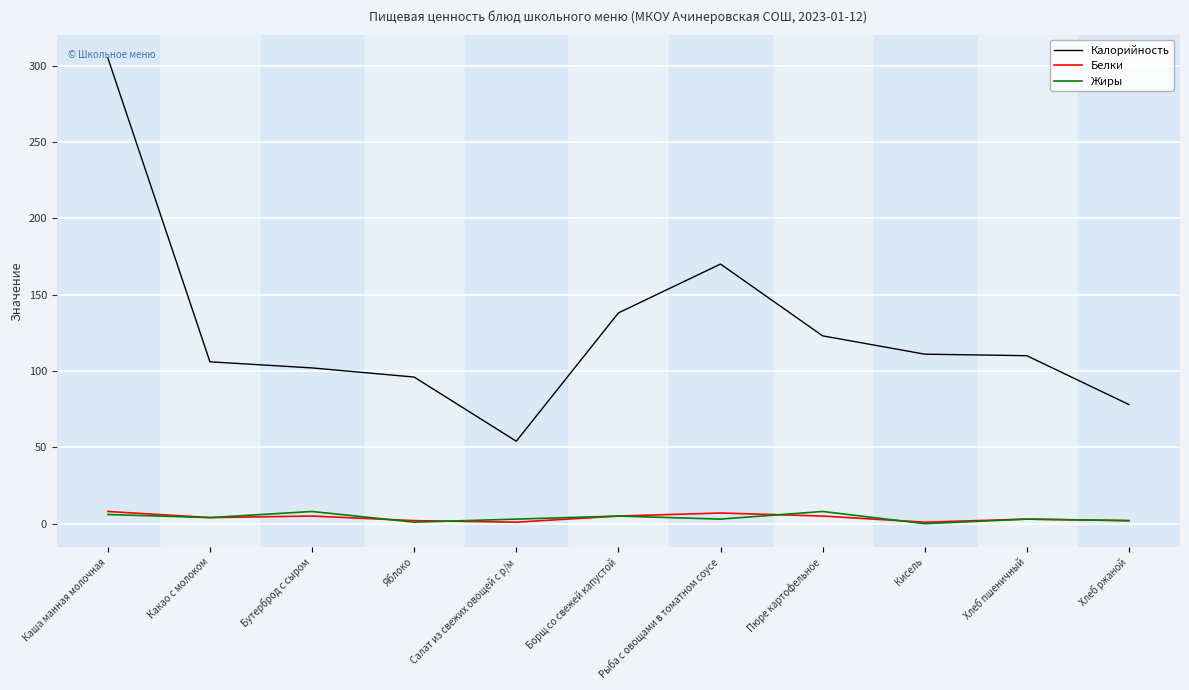

At which category does the chart reach its peak across all series?

Каша манная молочная